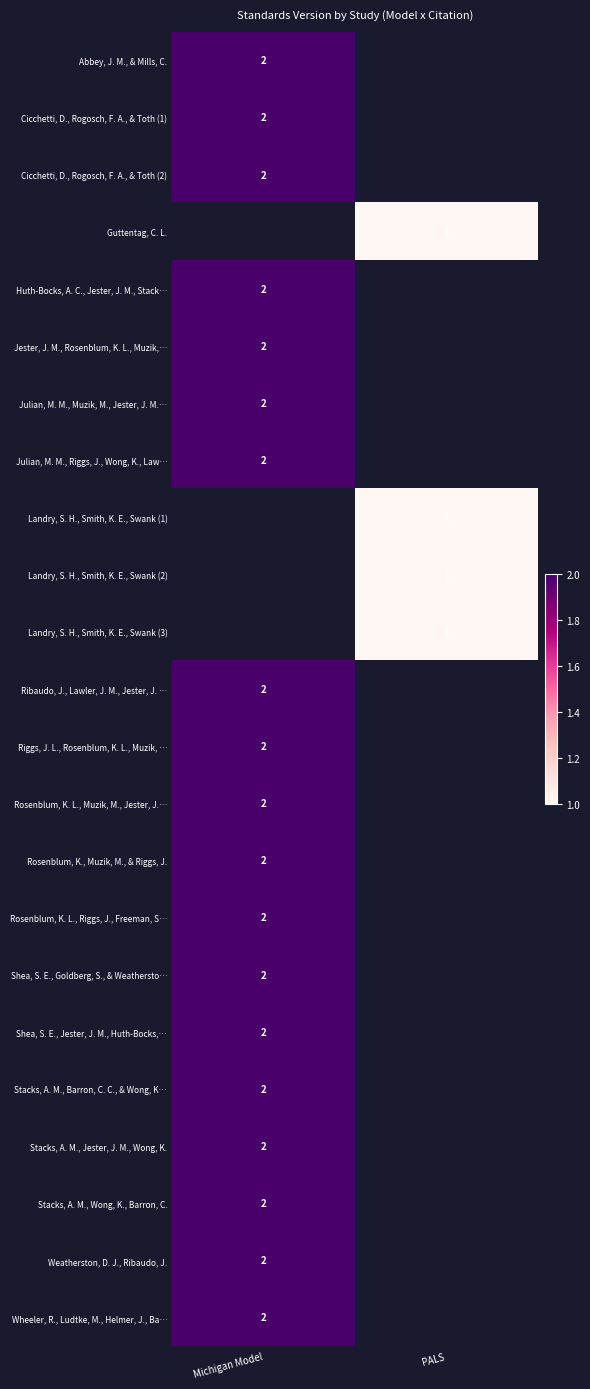

The value of Julian, M. M., Riggs, J., Wong, K., Law… at Michigan Model is 2. True or false?

True